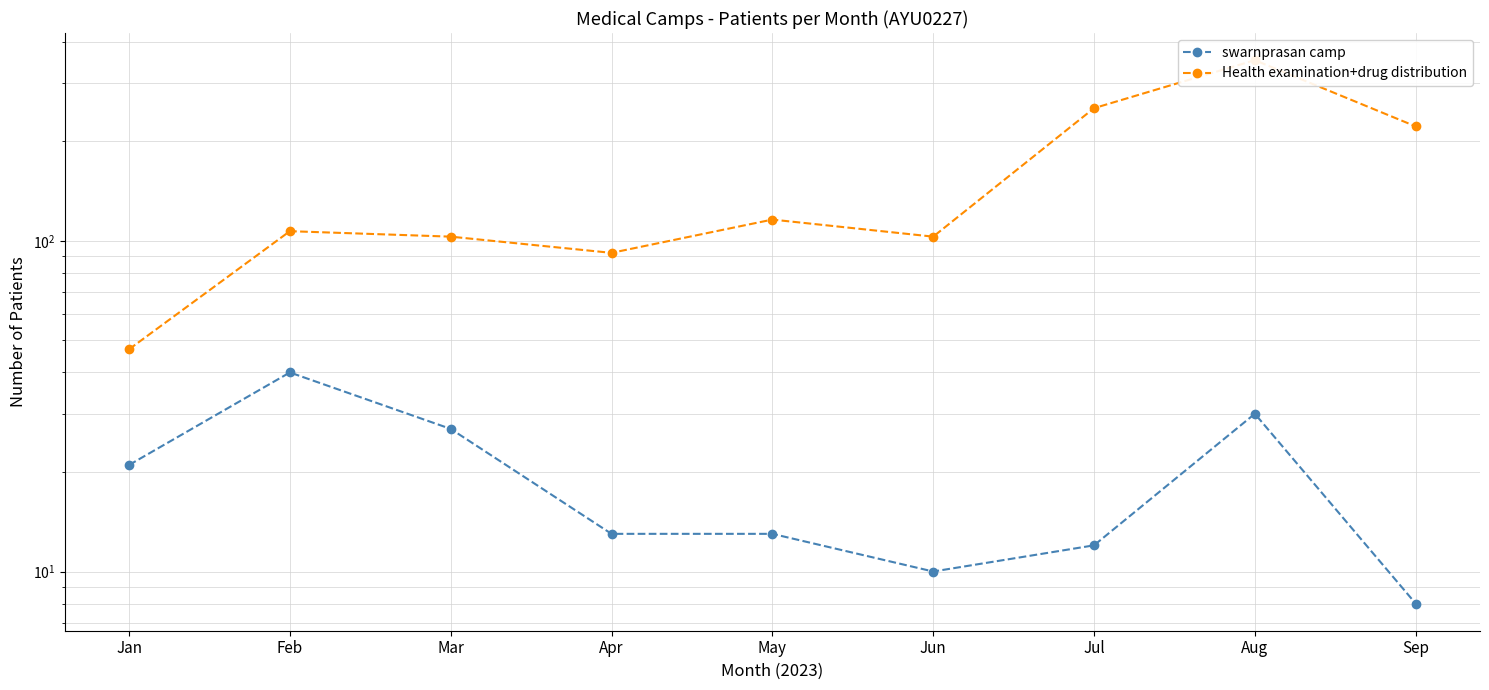

Rank the series at Apr from lowest to highest value.

swarnprasan camp, Health examination+drug distribution